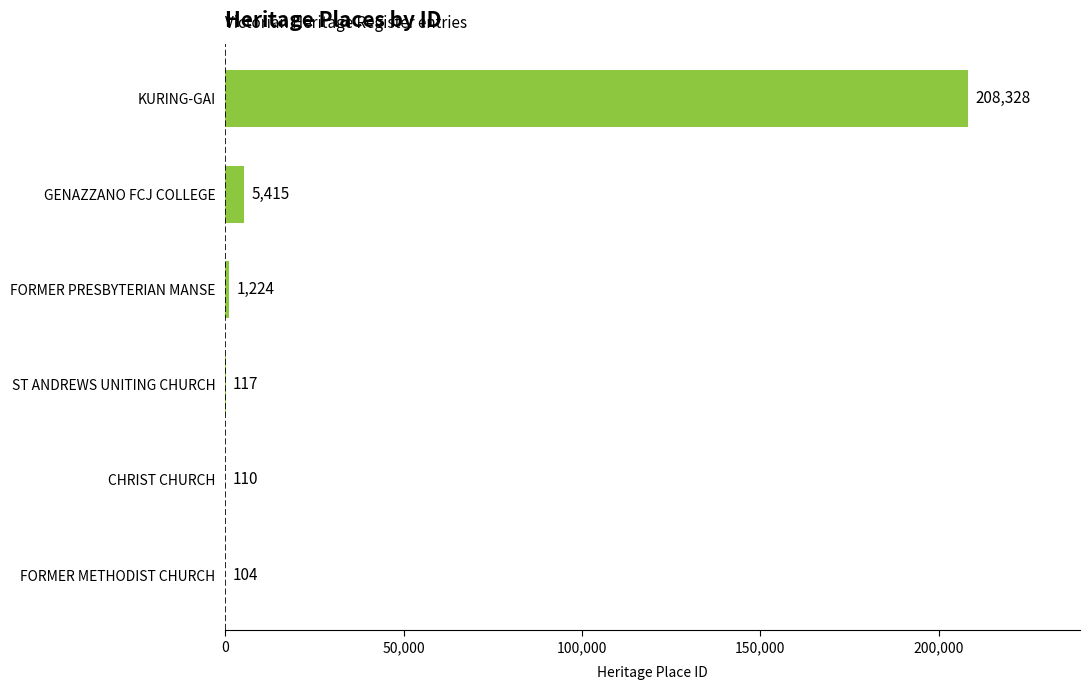

What value does the data have at ST ANDREWS UNITING CHURCH?

117